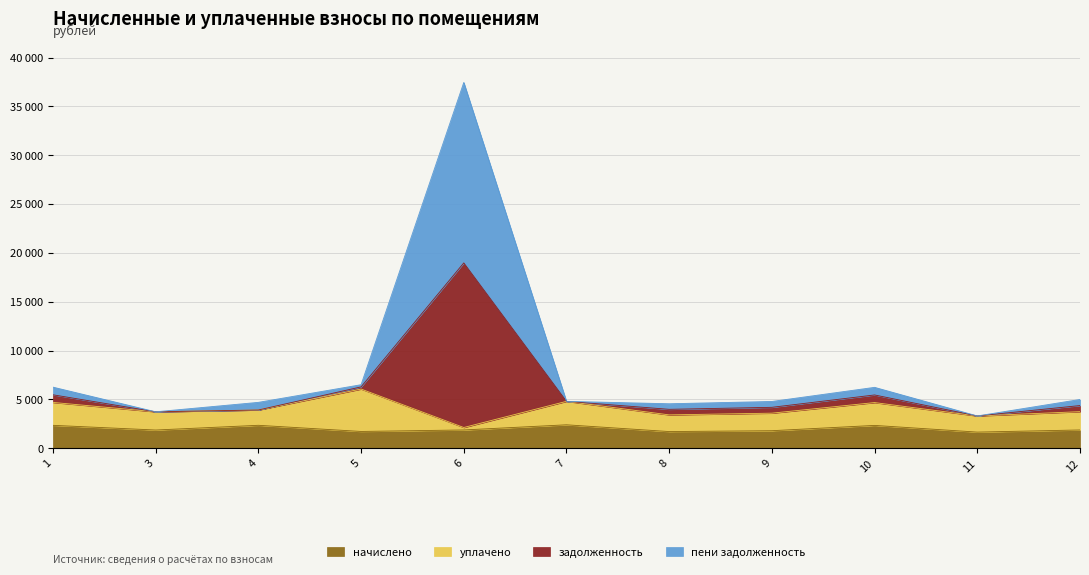

At which label does начислено reach its minimum?

11